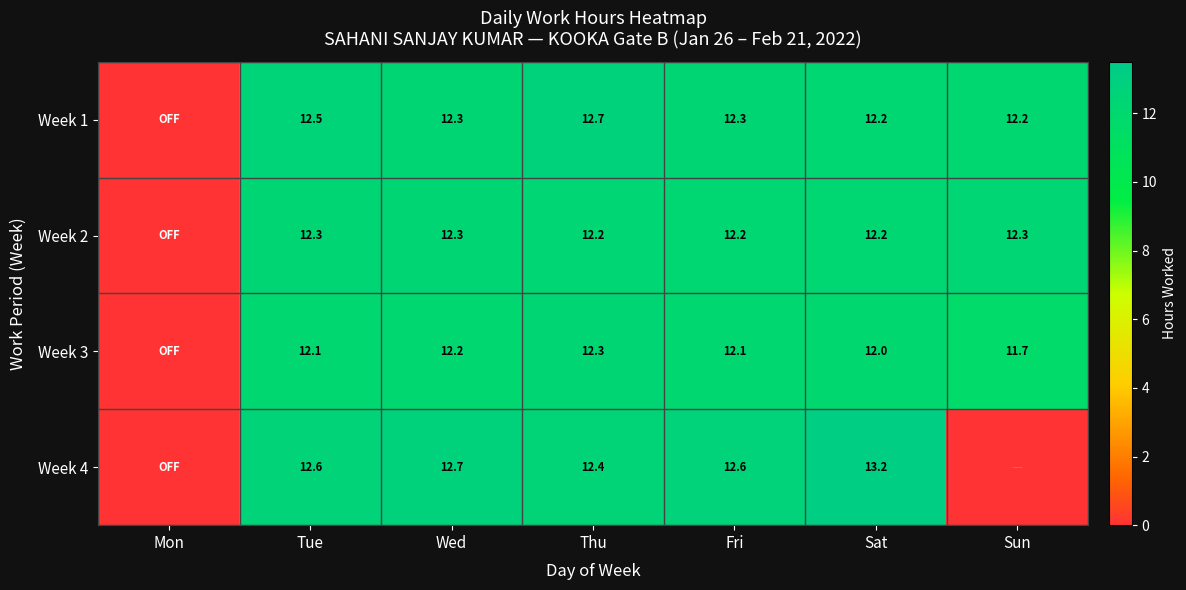

The Week 2 series shows 6.7 at Sat. True or false?

False